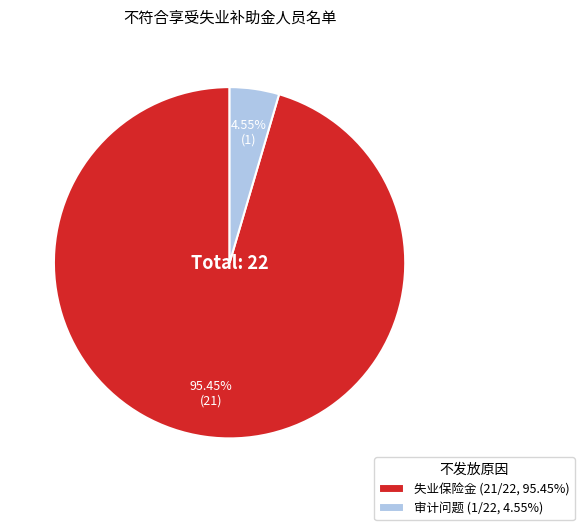

Is it true that 审计问题 is 5% of the pie?

True